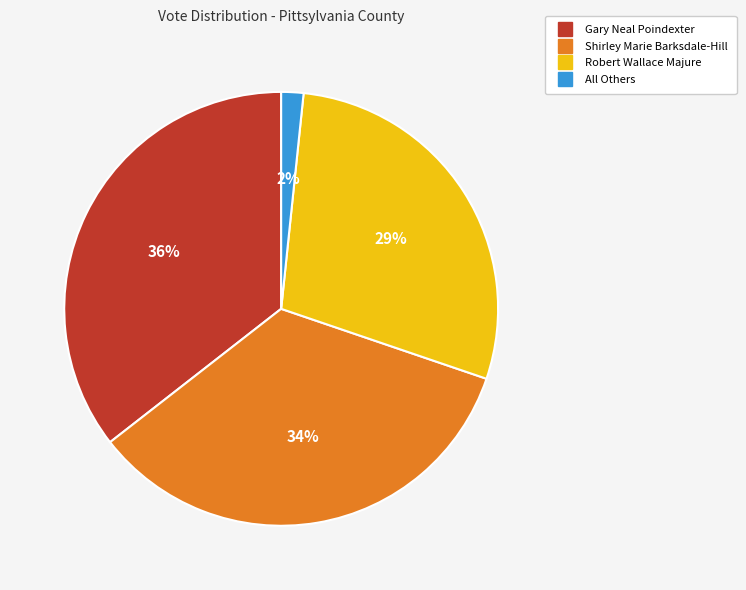

What is the smallest slice in the pie chart?

All Others